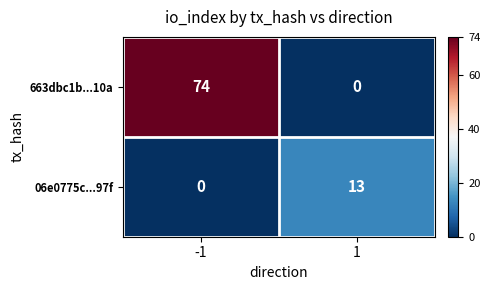

Reading left to right, list all the values displayed in this chart.

663dbc1b...10a: -1=74	1=0
06e0775c...97f: -1=0	1=13